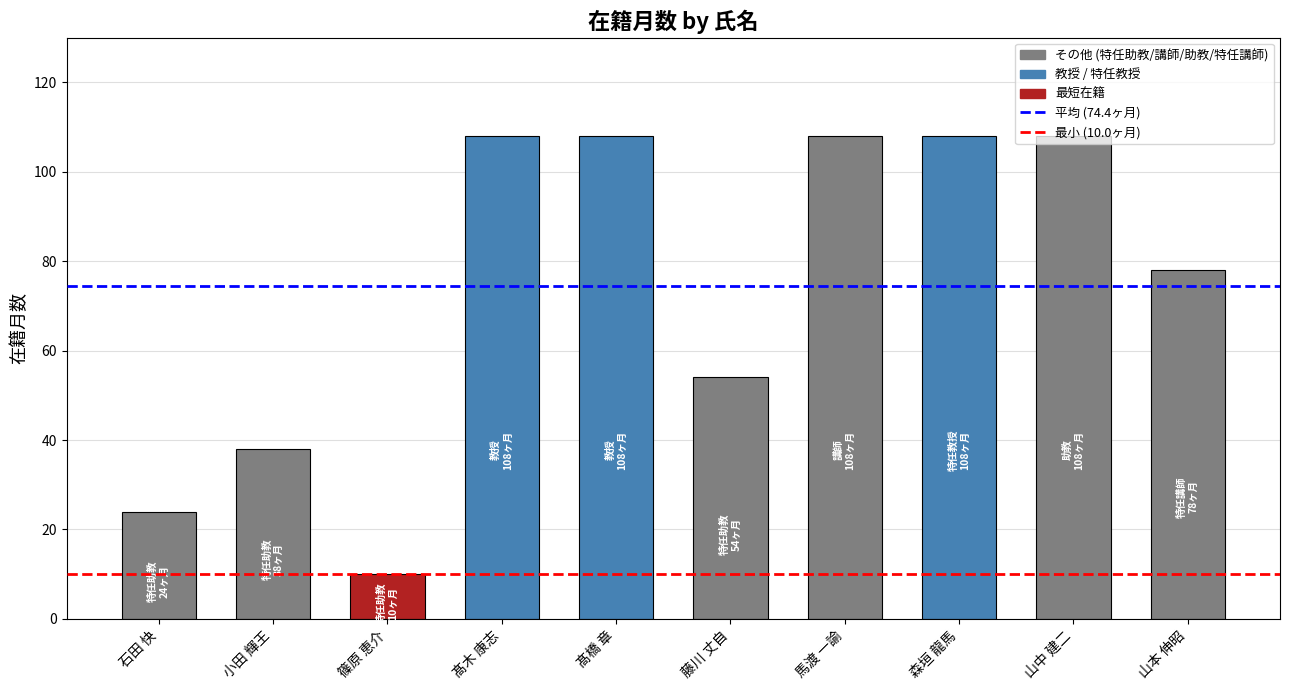

True or false: the data shows 38 at 小田 輝王.

True